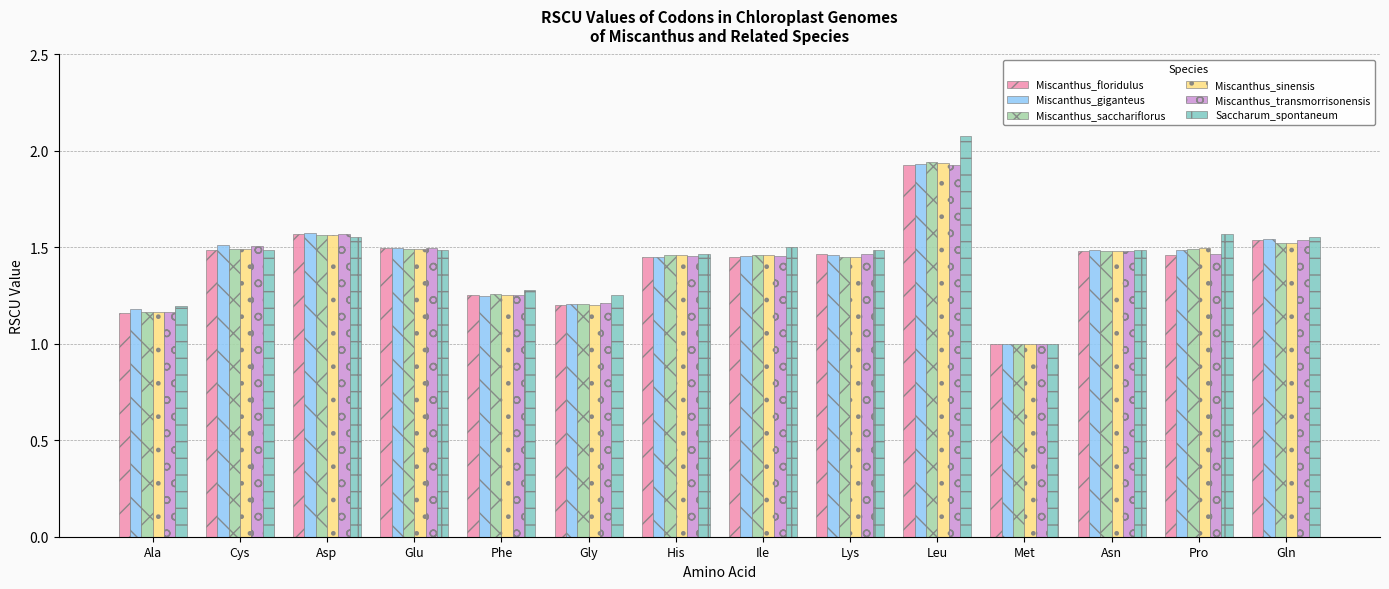

What is the total value across all series at Phe?

7.5